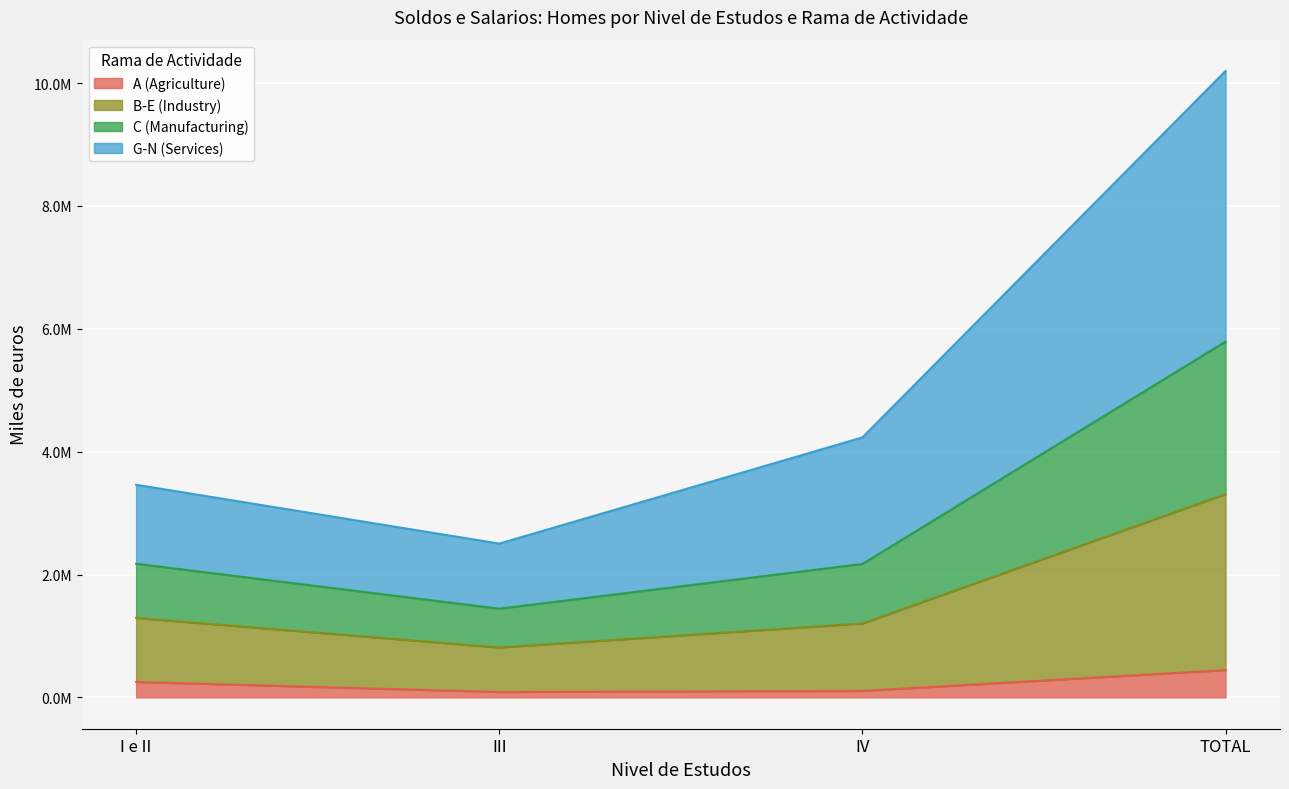

What position from the left is I e II?

1